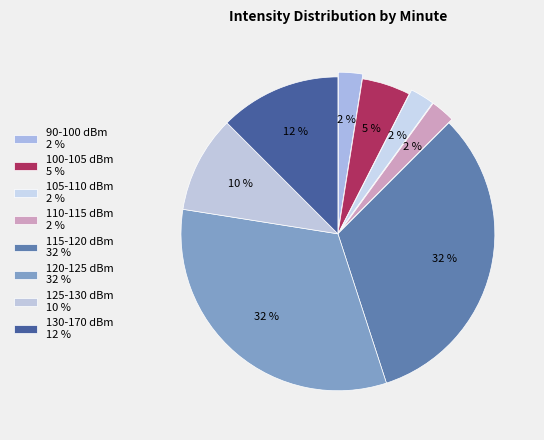

How many segments does this pie chart have?

8